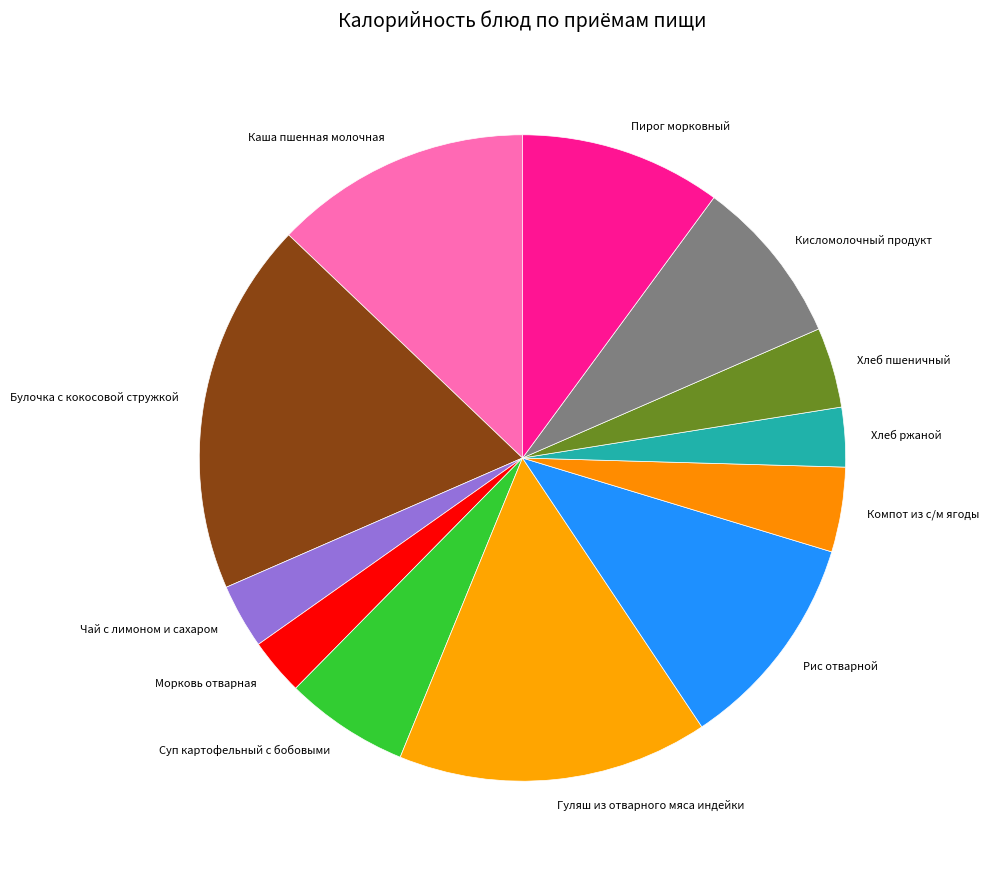

Between Кисломолочный продукт and Чай с лимоном и сахаром, which is larger?

Кисломолочный продукт